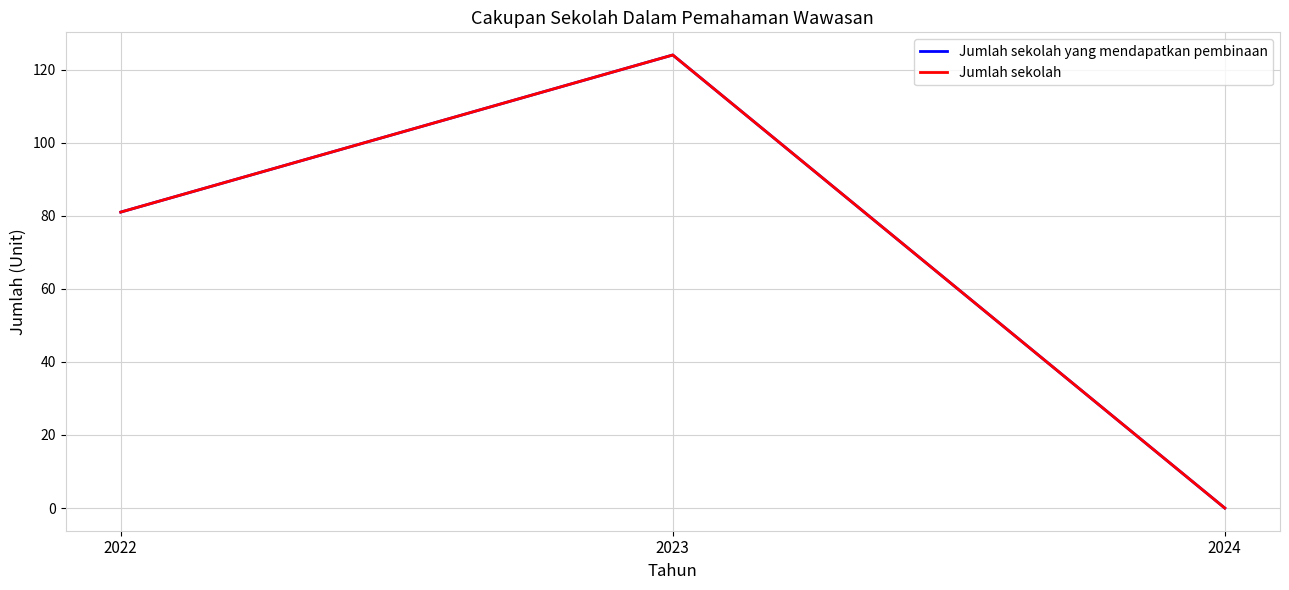

What is the total value across all series at 2023?

248